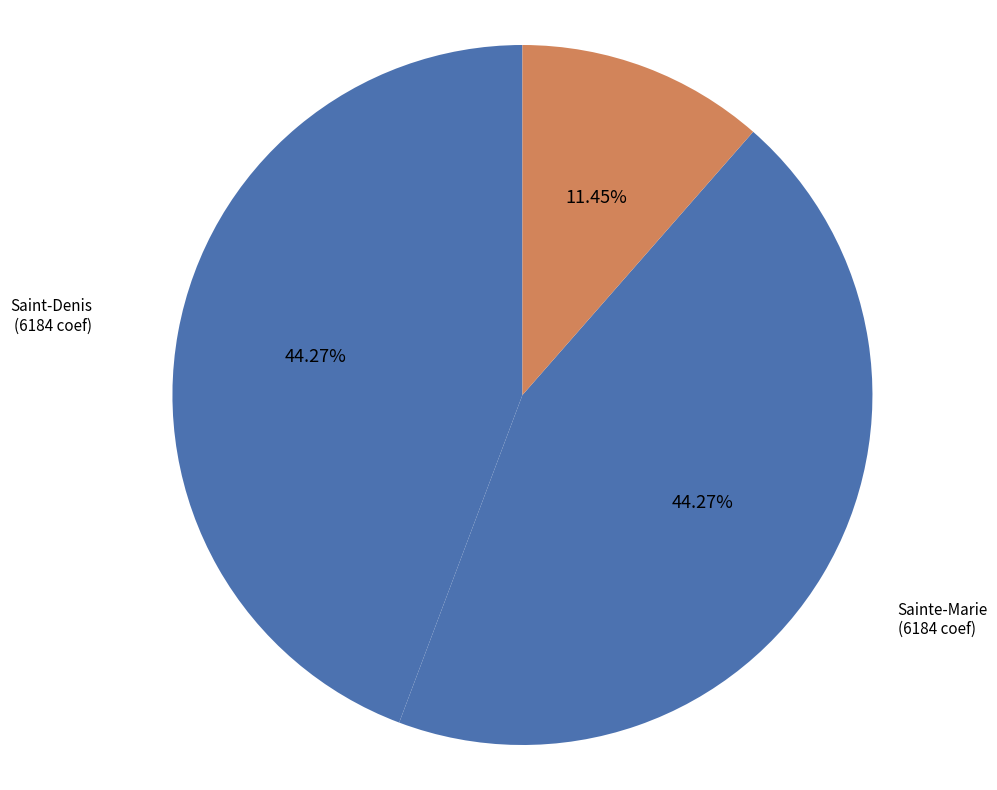

To the nearest percent, what is the average slice percentage?

33%